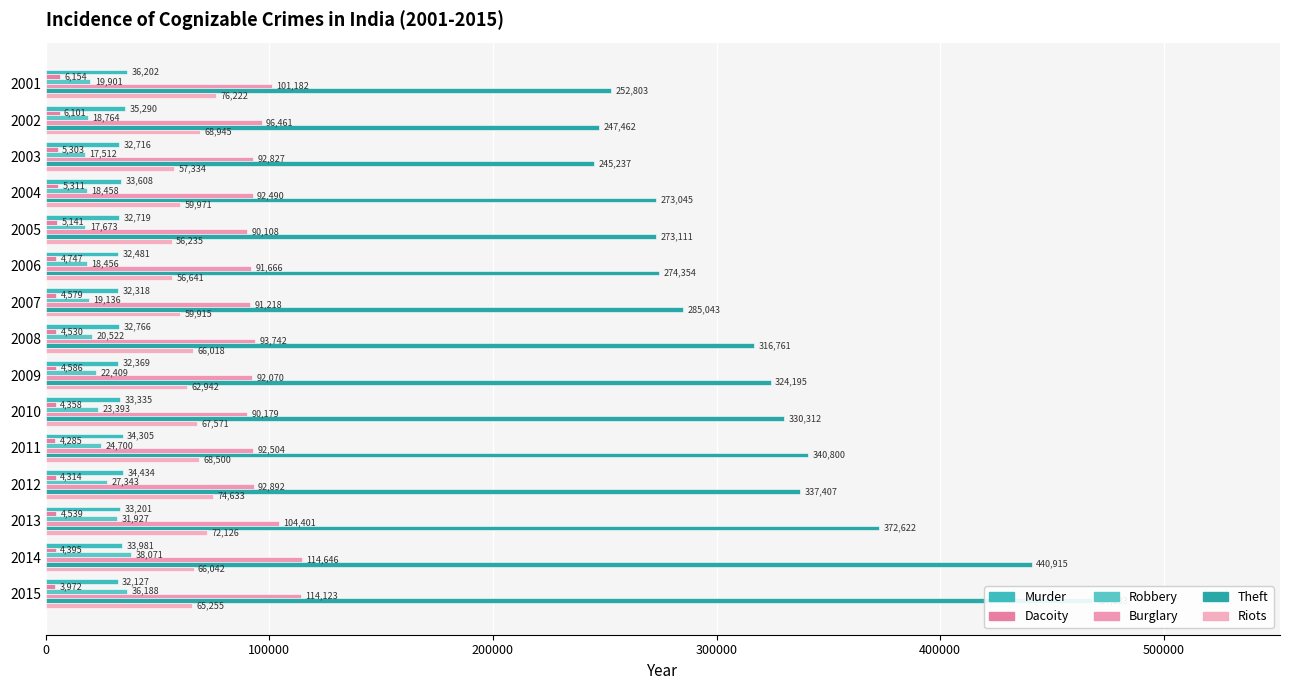

What are all the series names shown in the legend?

Murder, Dacoity, Robbery, Burglary, Theft, Riots